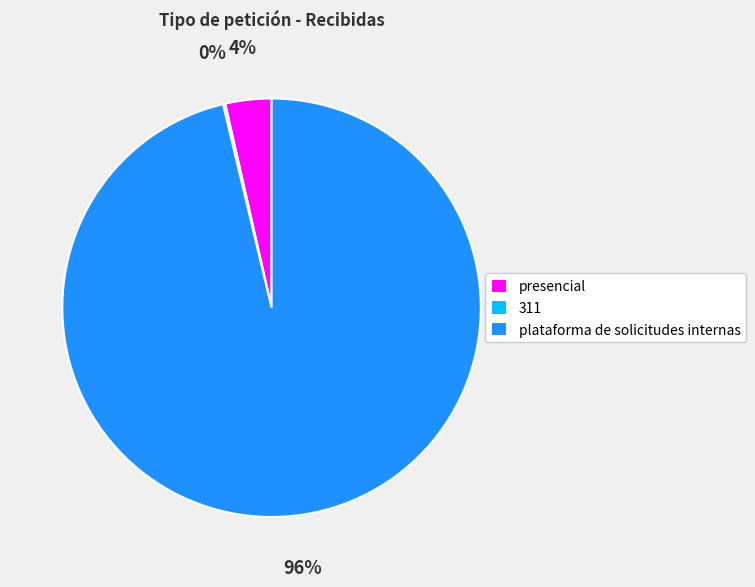

Which category has the biggest portion of the pie?

plataforma de solicitudes internas